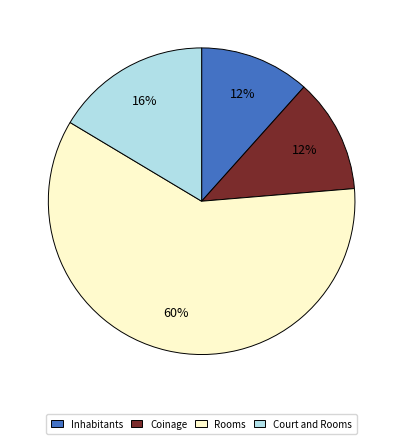

Is it true that Court and Rooms is 6% of the pie?

False